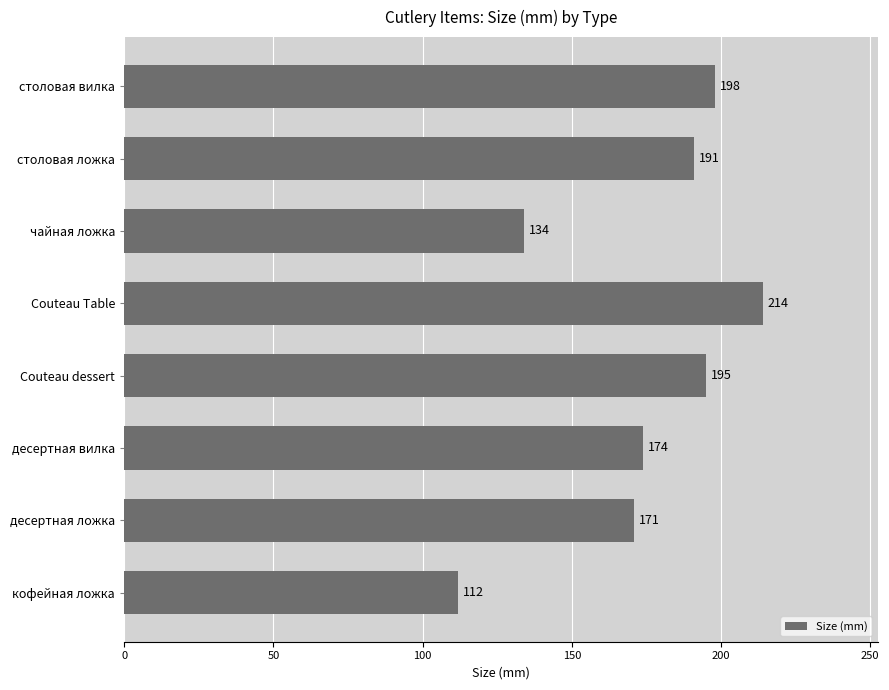

What is the difference between the maximum and second lowest values?

80